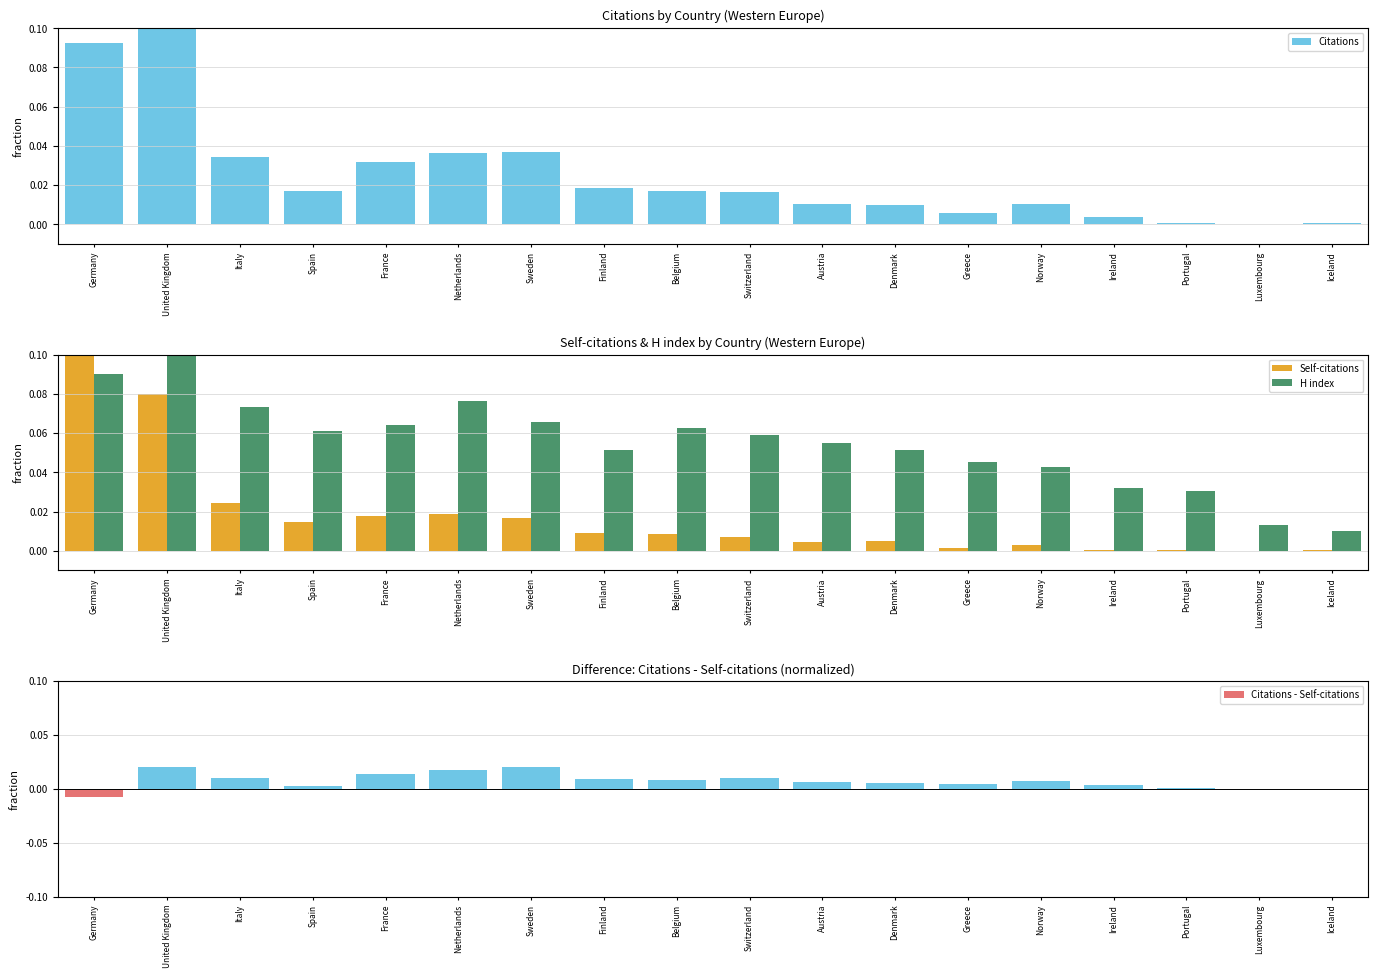

Which label corresponds to the largest value in the chart?

United Kingdom